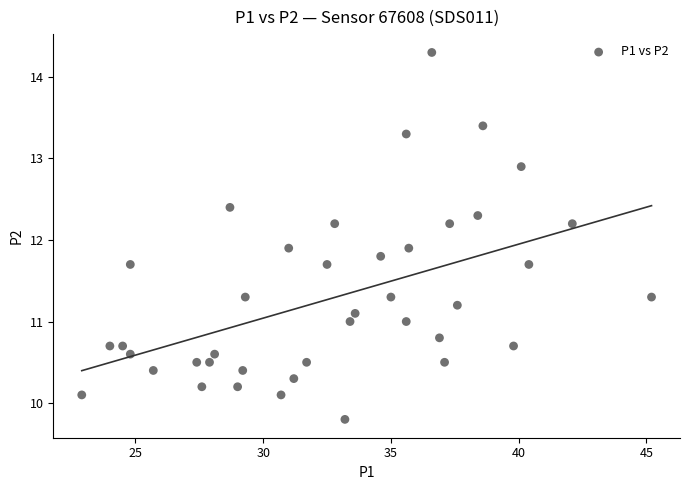

What is the range of X values (max minus min)?

22.3